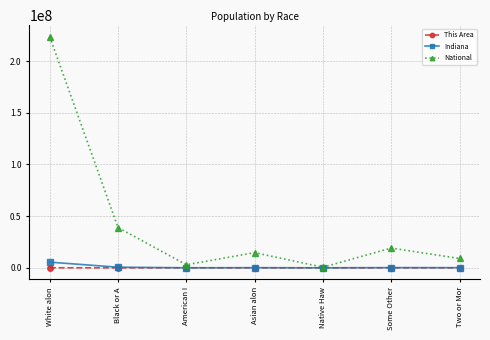

Which series changed the most between White alon and Some Other?

National